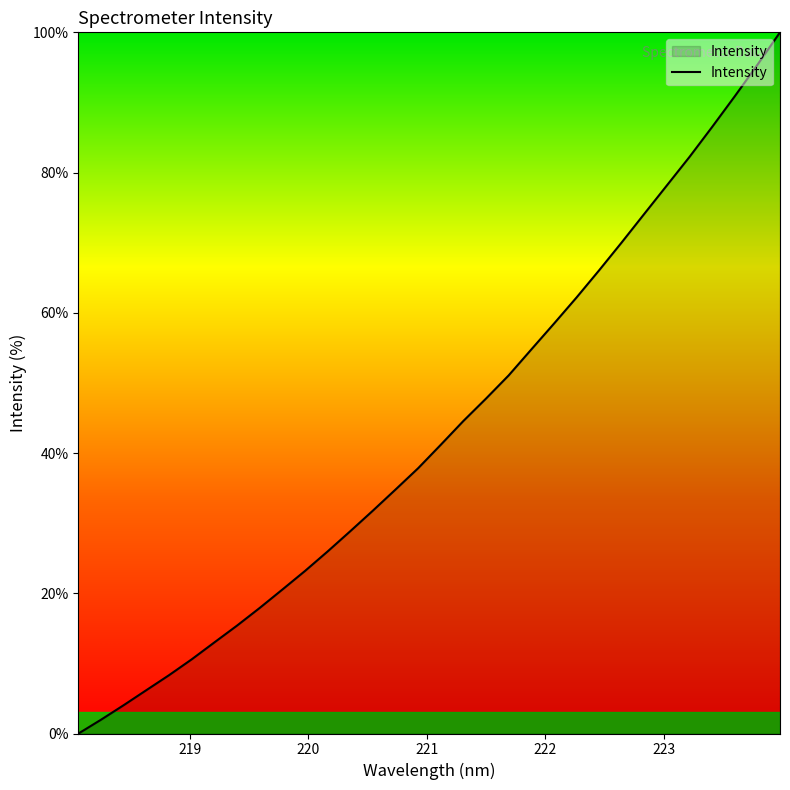

What is the maximum value shown in the chart?

100.0